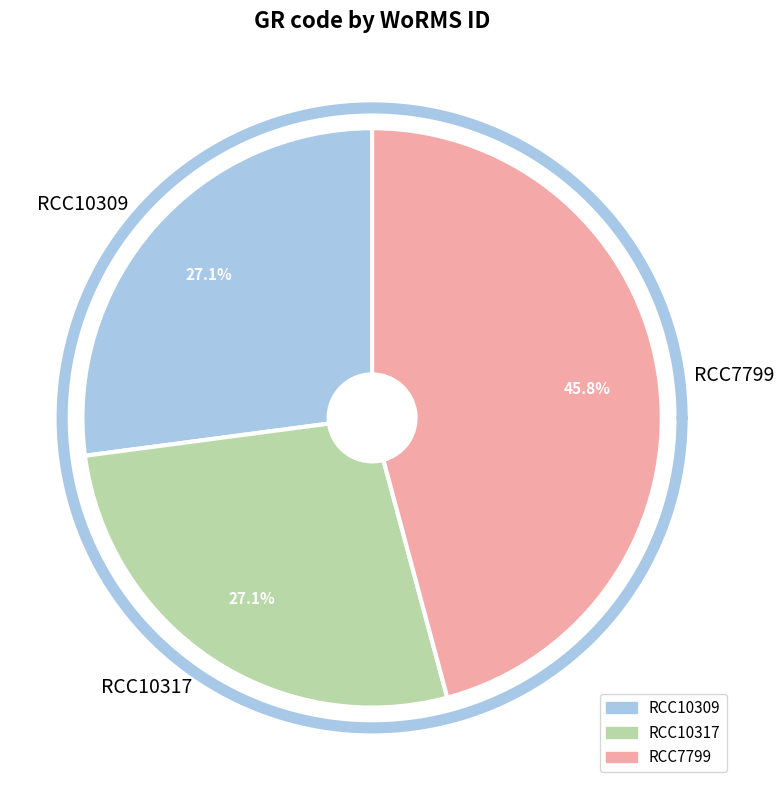

Which category has the biggest portion of the pie?

RCC7799